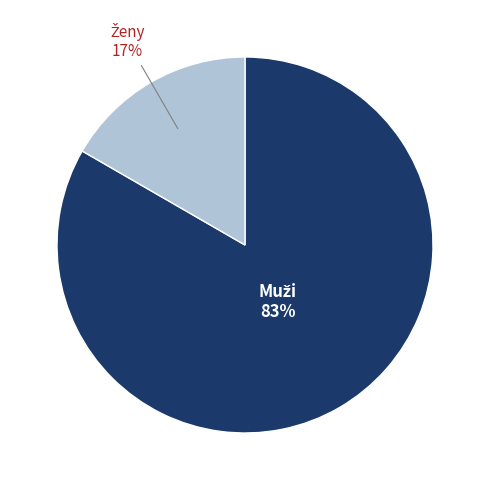

To the nearest percent, what is the average slice percentage?

50%